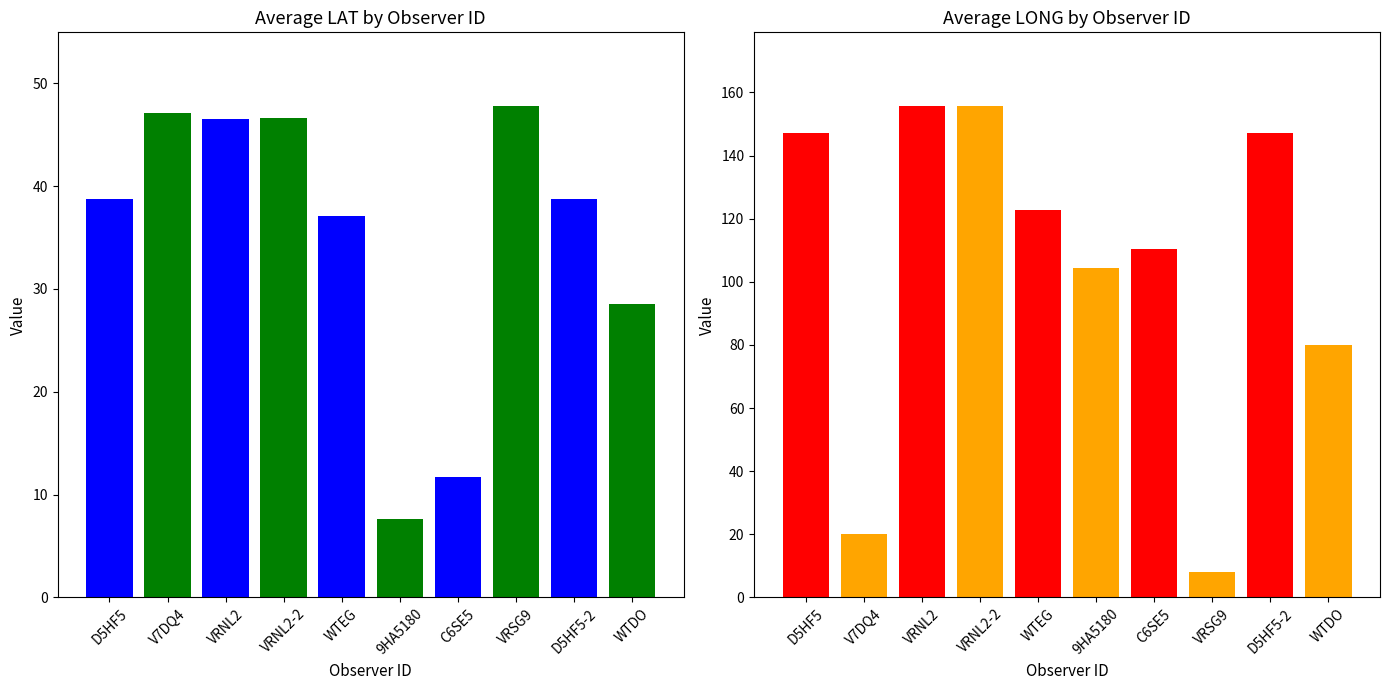

What is the sum of the Avg LAT values at VRSG9 and V7DQ4?

94.9